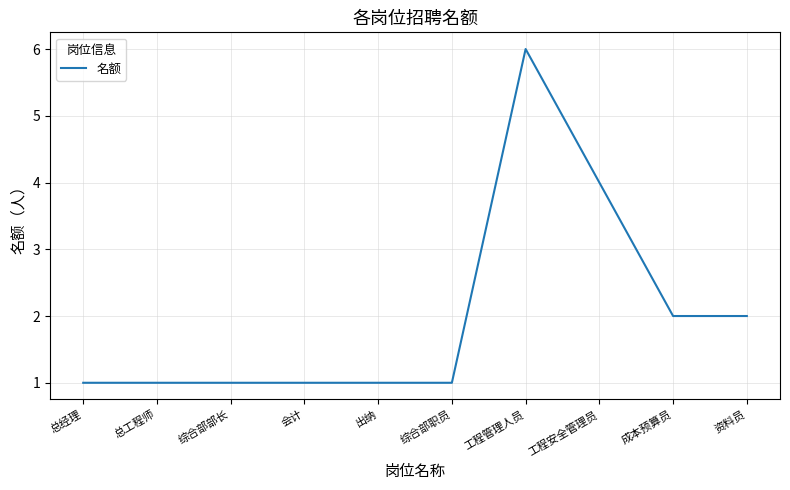

What position from the left is 资料员?

10